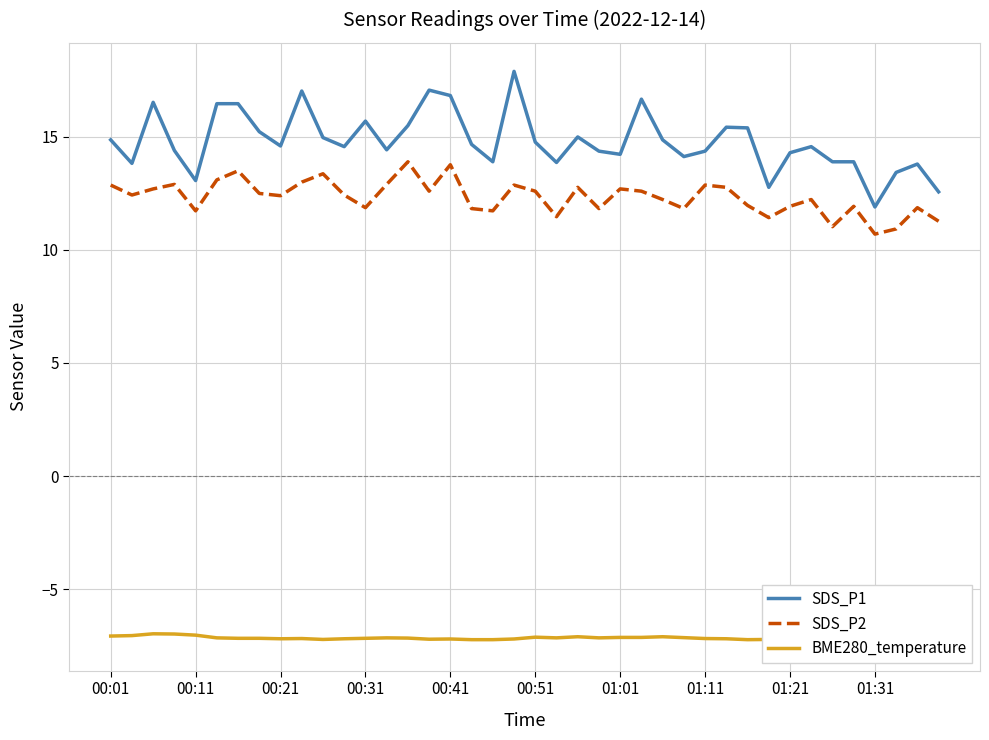

What is the difference between the maximum and second lowest values in the SDS_P2 series?

3.0